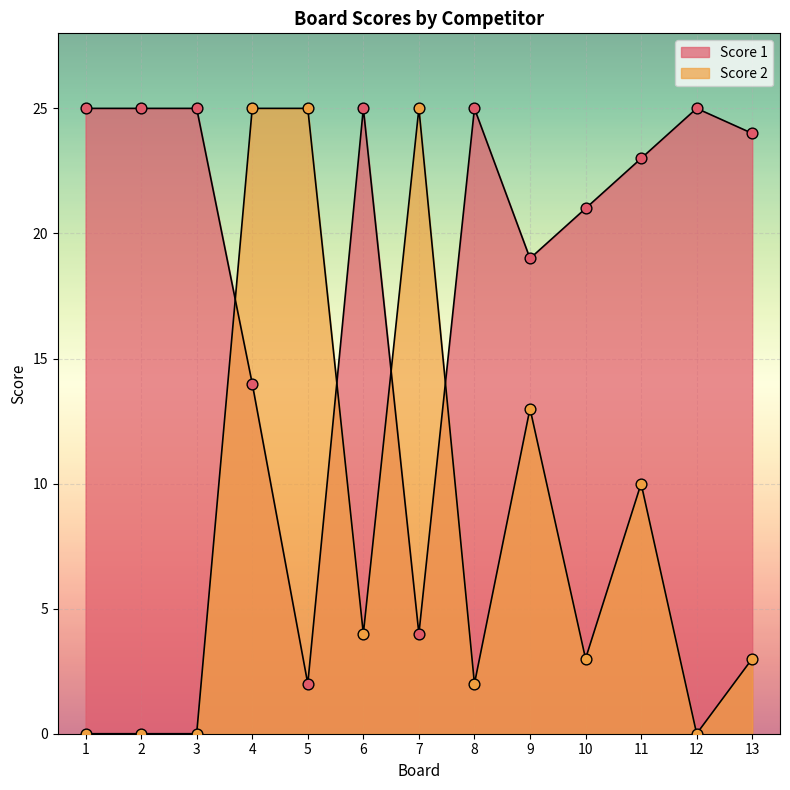

Is the value of Score 1 at 3 greater than the value of Score 2 at 10?

Yes